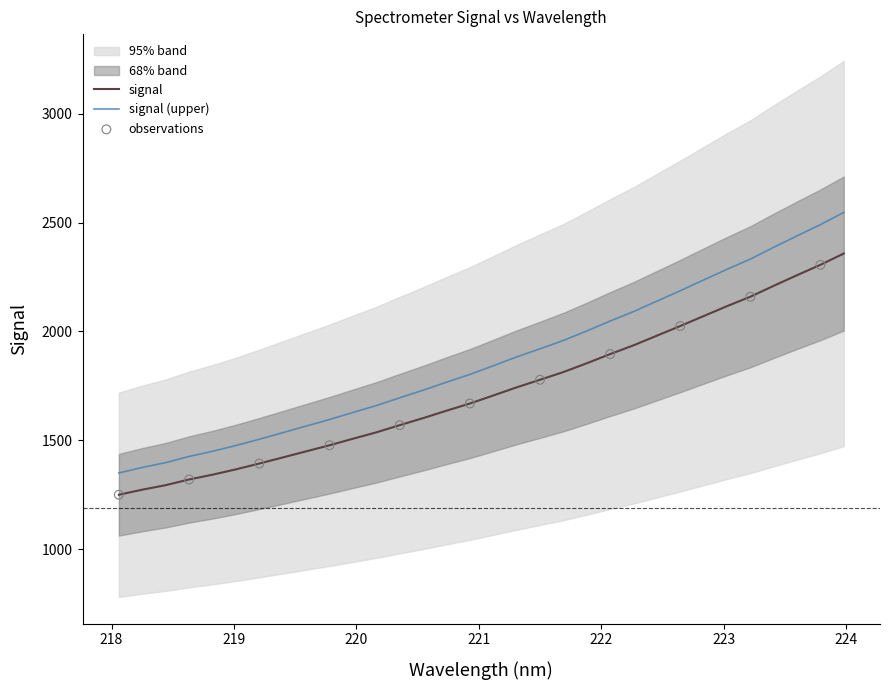

What is the change in value from 219.9712 to 221.1174?

+198.6